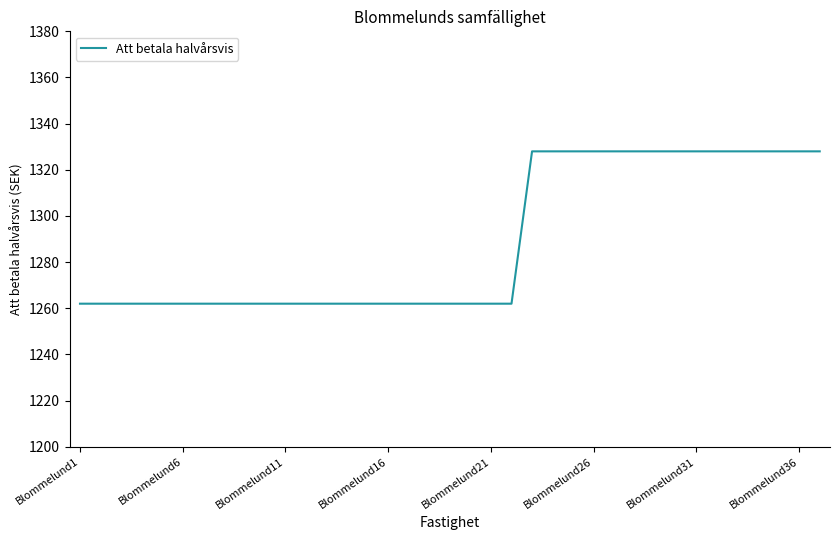

What is the difference between the maximum and minimum values?

66